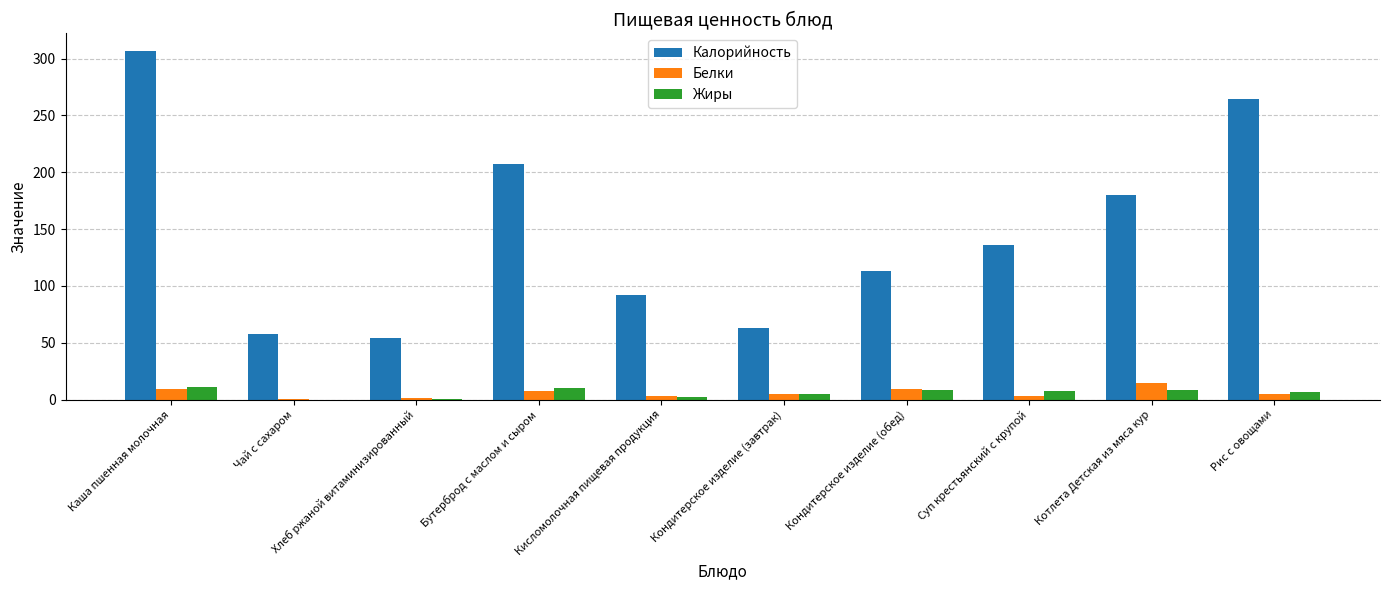

At which label does Калорийность reach its peak?

Каша пшенная молочная